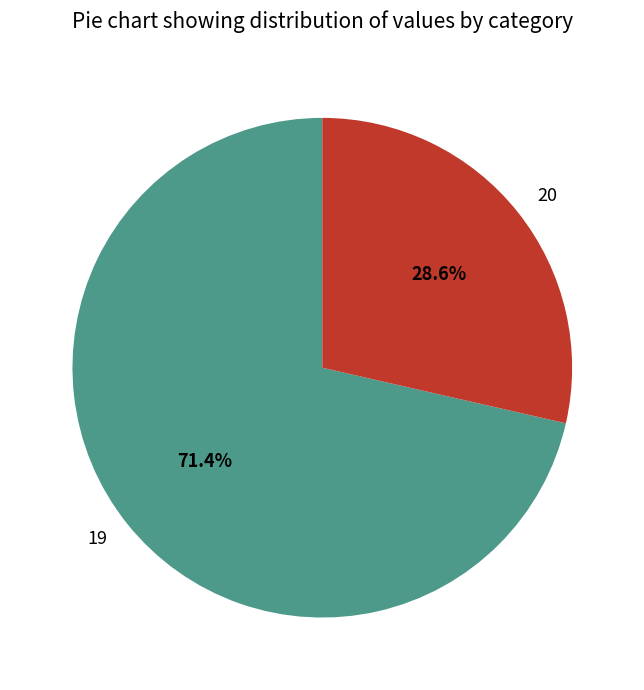

True or false: 19 accounts for 85% of the total.

False